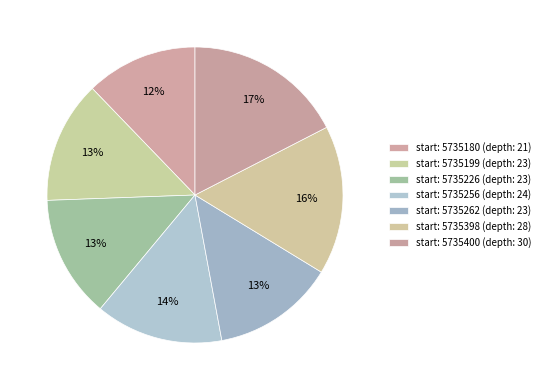

Count the number of slices in the pie.

7